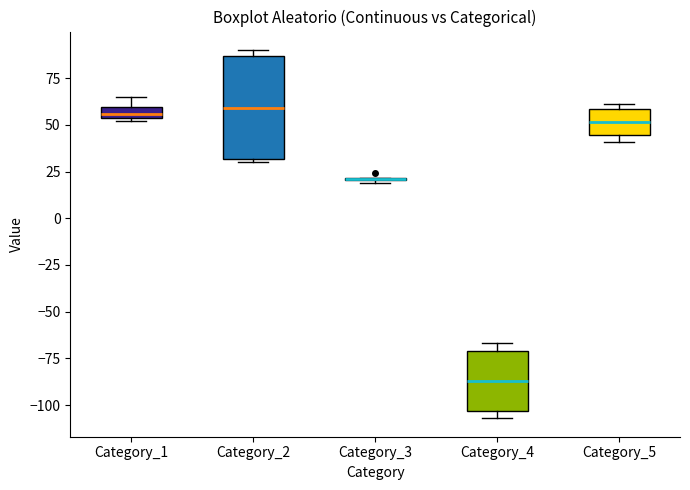

Where is the upper edge of the box for Category_2 on the y-axis? The values are not printed on the chart, so give them approximately, as read against the axis.

85